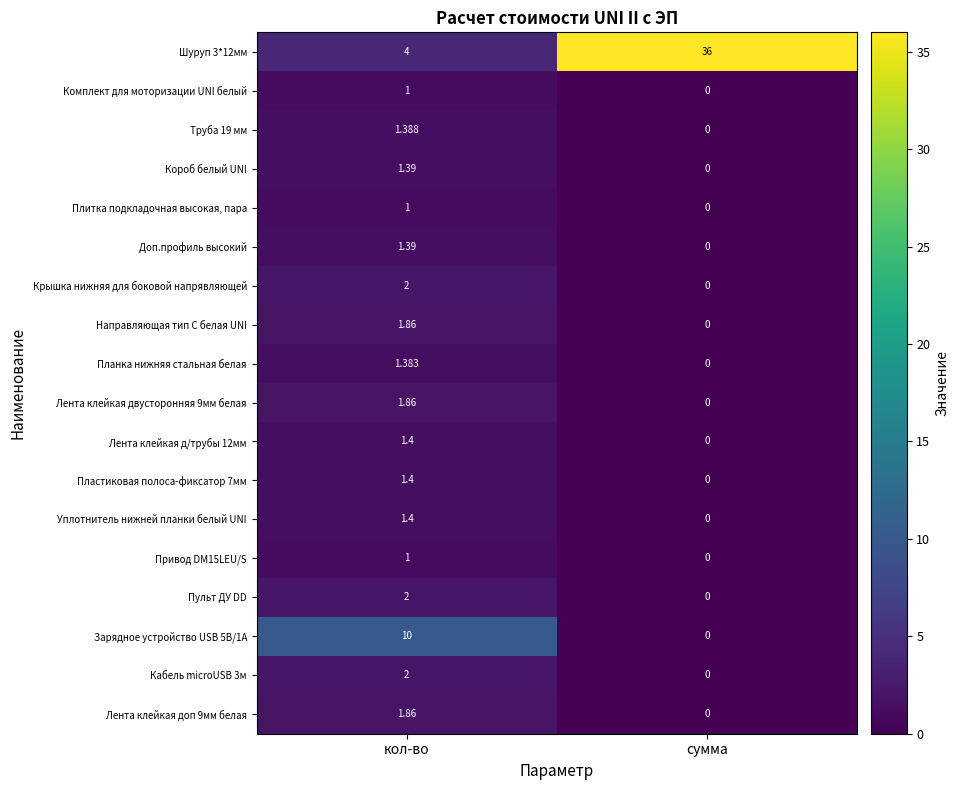

How many categories are shown in the chart?

2